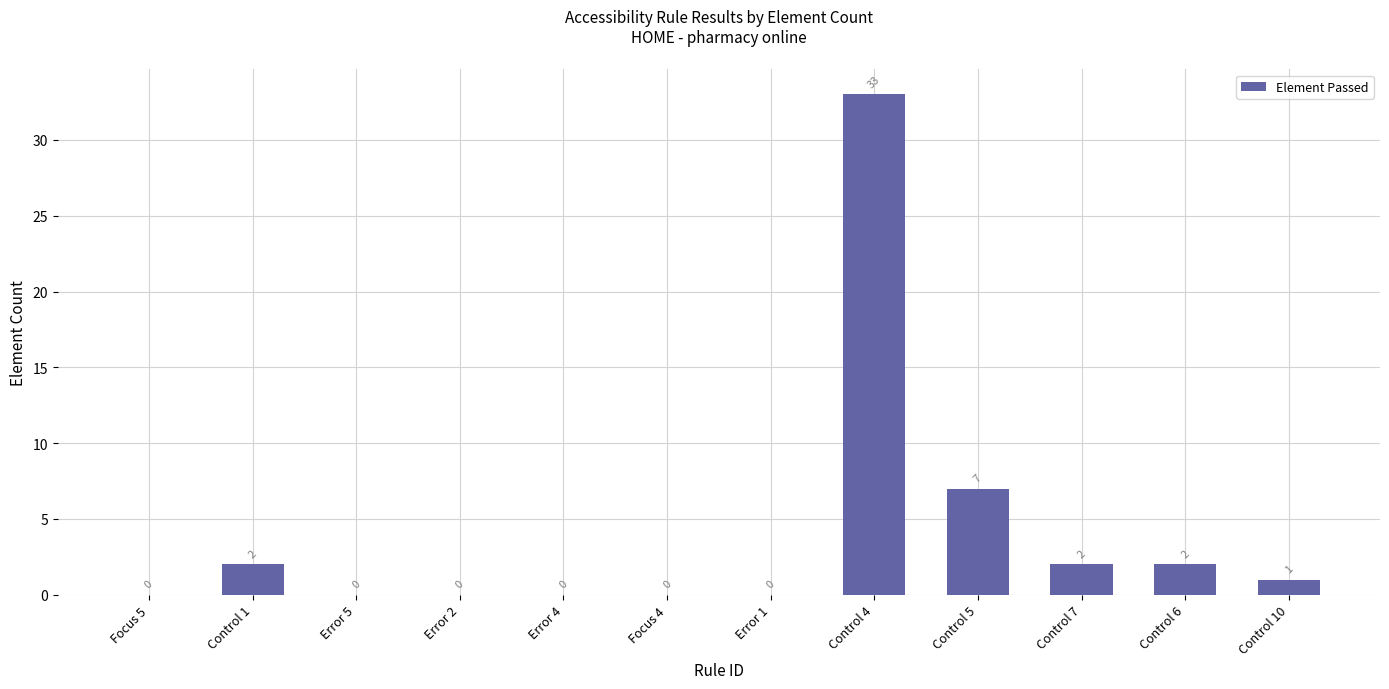

What is the sum of the values at Control 6 and Control 5?

9